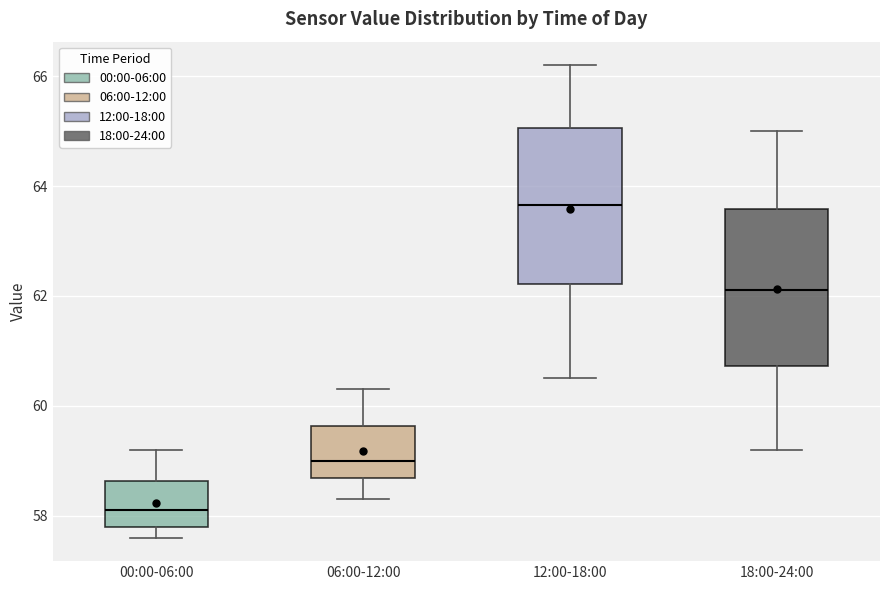

Reading left to right, transcribe this box plot: for each box, give where its median line is, the range the box spans, and where its two whiskers end, as read against the y-axis. The values are not printed on the chart, so give them approximately, as read against the axis.

00:00-06:00: median 58.2, box 57.8 to 58.6, whiskers 57.6 to 59.2
06:00-12:00: median 59.0, box 58.6 to 59.6, whiskers 58.4 to 60.4
12:00-18:00: median 63.6, box 62.2 to 65.0, whiskers 60.6 to 66.2
18:00-24:00: median 62.2, box 60.8 to 63.6, whiskers 59.2 to 65.0